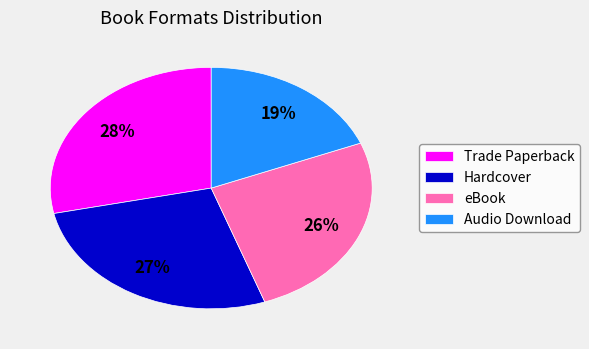

To the nearest percent, what is the combined percentage of eBook and Hardcover?

53%